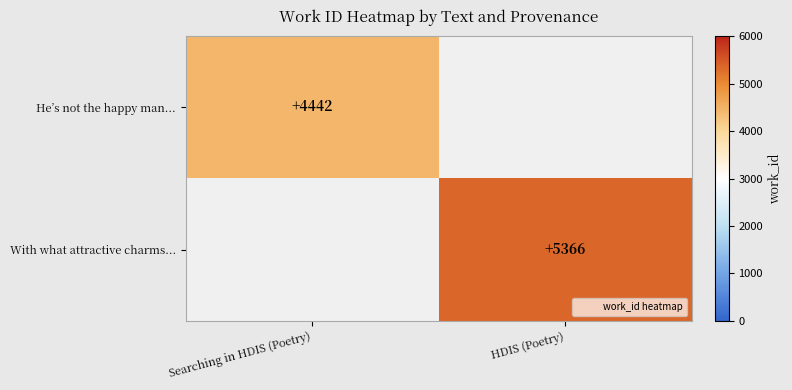

The With what attractive charms... series shows 5366 at HDIS (Poetry). True or false?

True